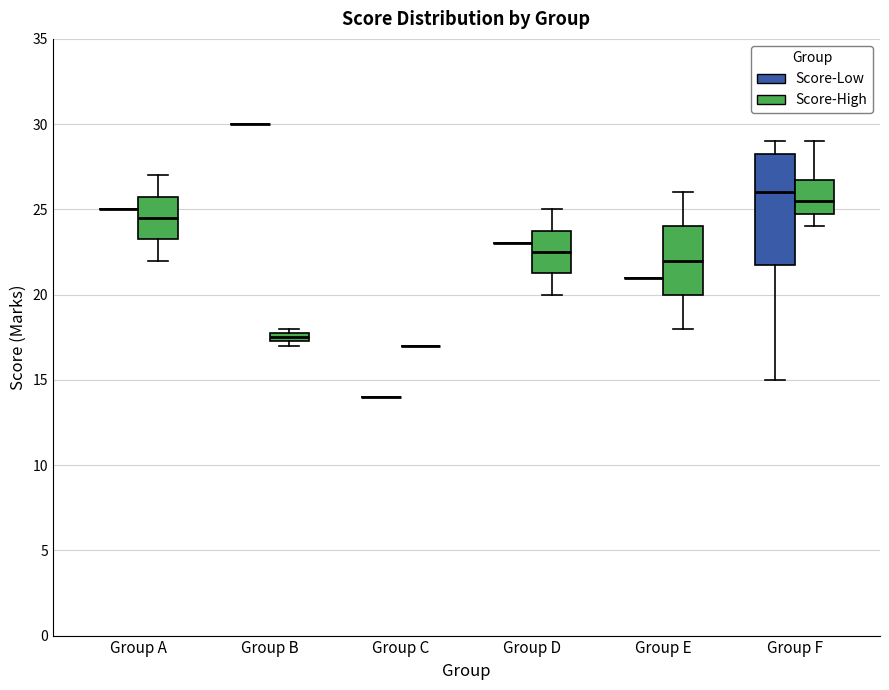

Which box is the tallest, from its lower edge to its upper edge?

Group F (Score-Low)